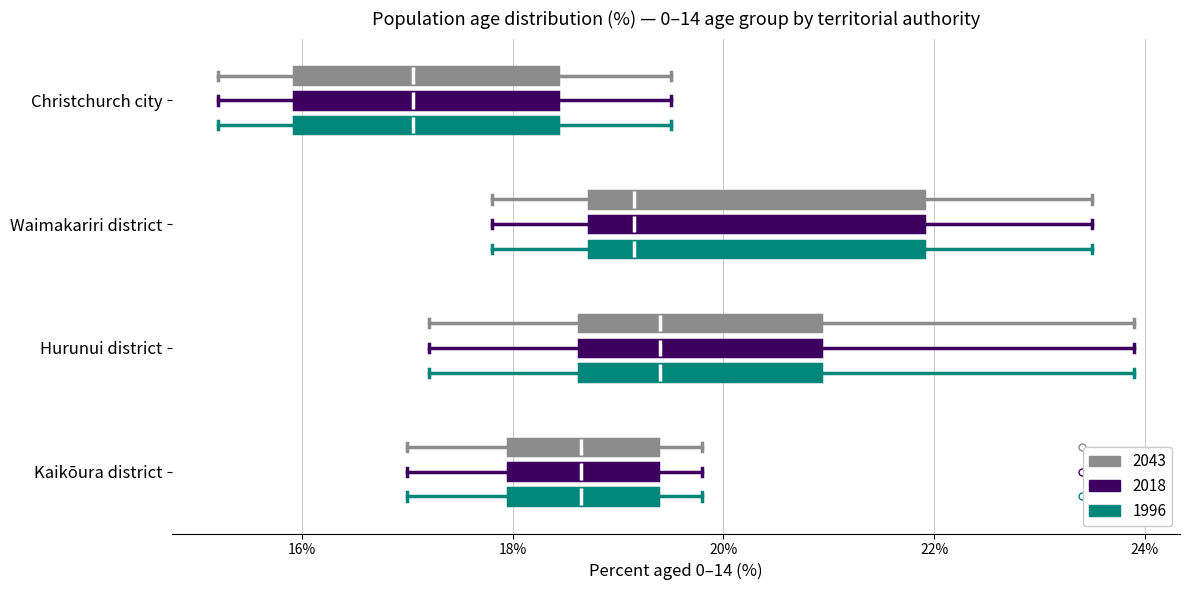

Where is the right edge of the box for Waimakariri district (2043) on the x-axis? The values are not printed on the chart, so give them approximately, as read against the axis.

22.0